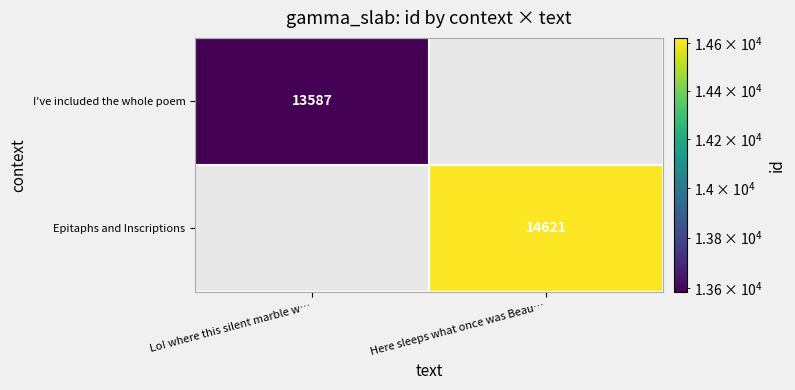

Is the value of Epitaphs and Inscriptions at Here sleeps what once was Beau… greater than the value of I've included the whole poem at Lo! where this silent marble w…?

Yes